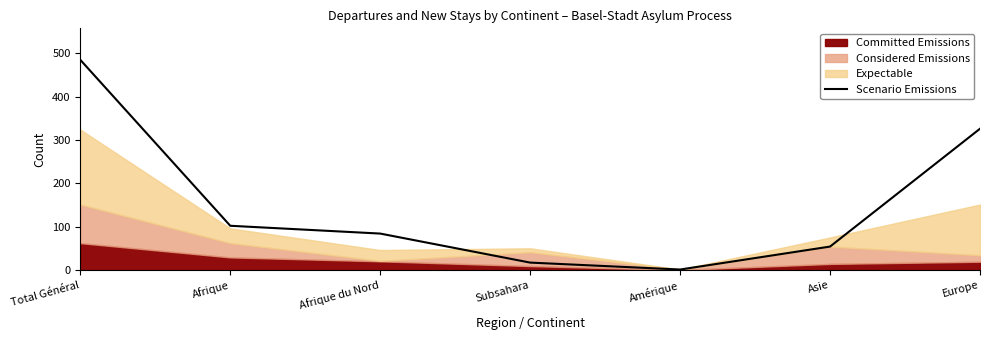

Rank the categories by value from highest to lowest.

Total Général, Europe, Afrique, Afrique du Nord, Asie, Subsahara, Amérique